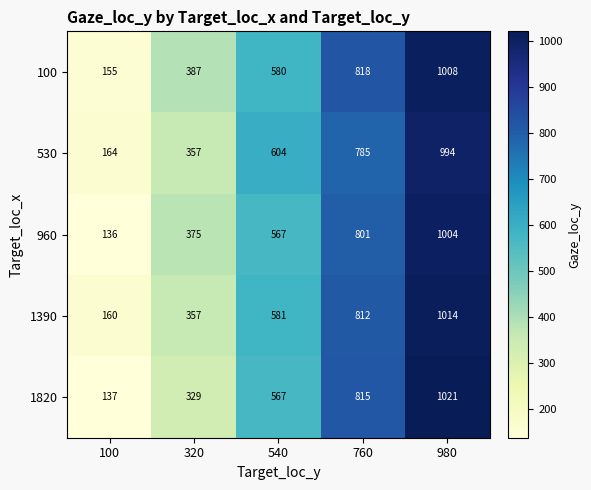

True or false: 960 has a value of 801 at 760.

True